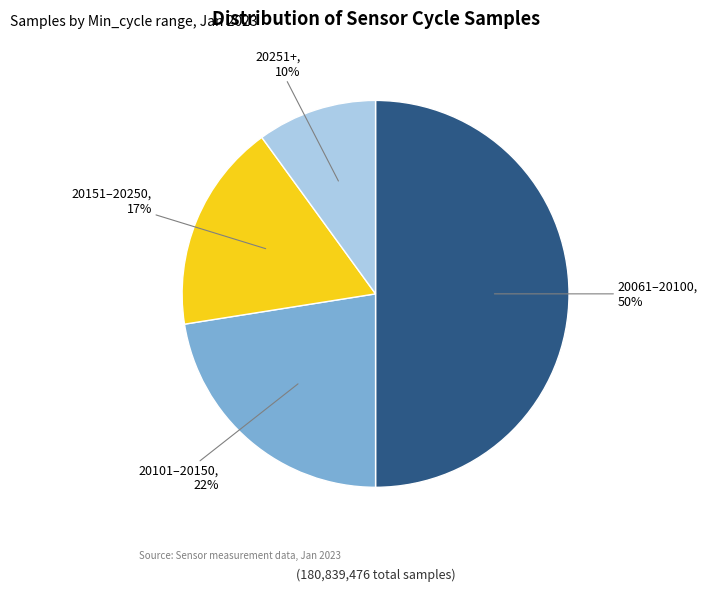

To the nearest percent, what is the average slice percentage?

25%